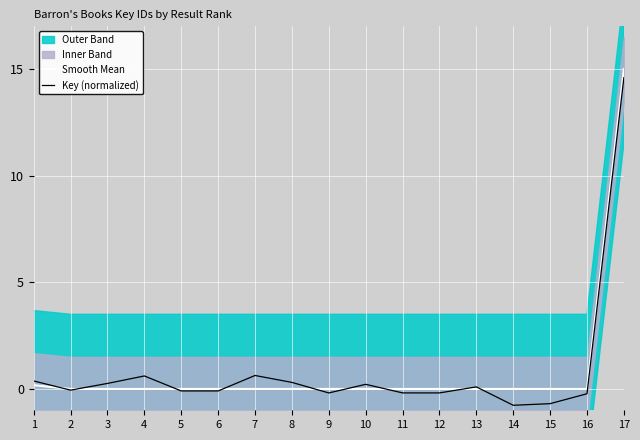

The value of Key (normalized) at 1 is 0.4. True or false?

True